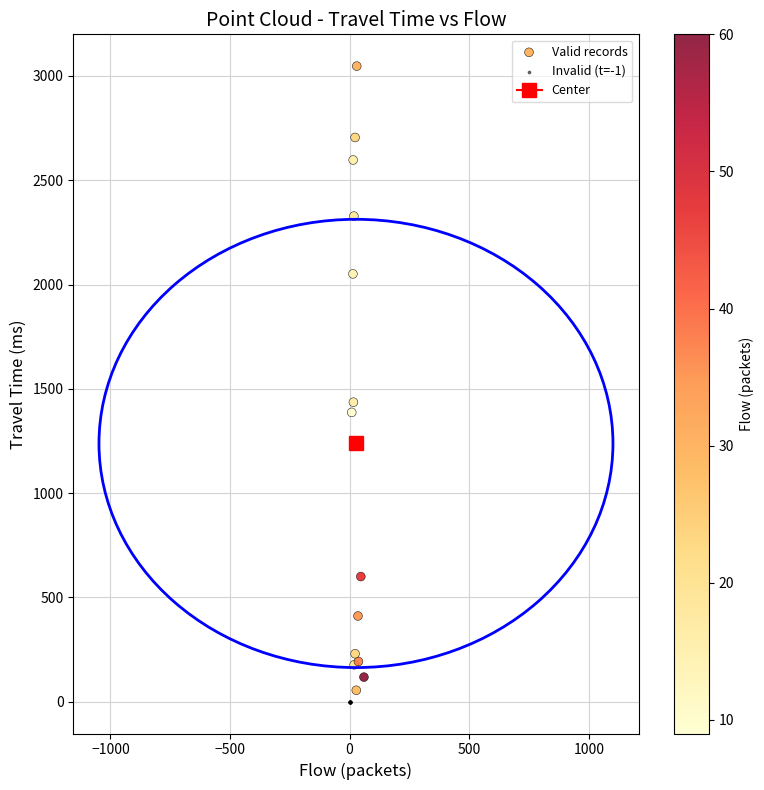

Which series contains the highest Y value?

Valid records